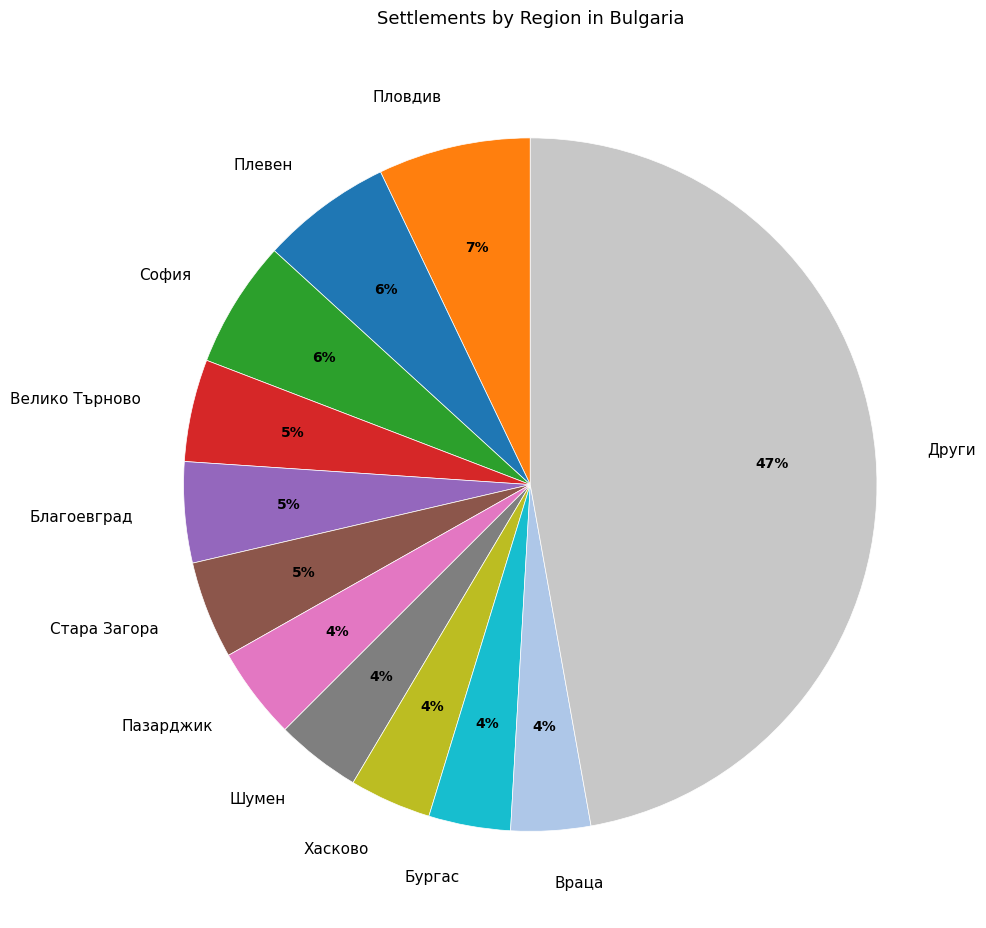

Do Хасково and Пловдив together represent more than half of the pie?

No